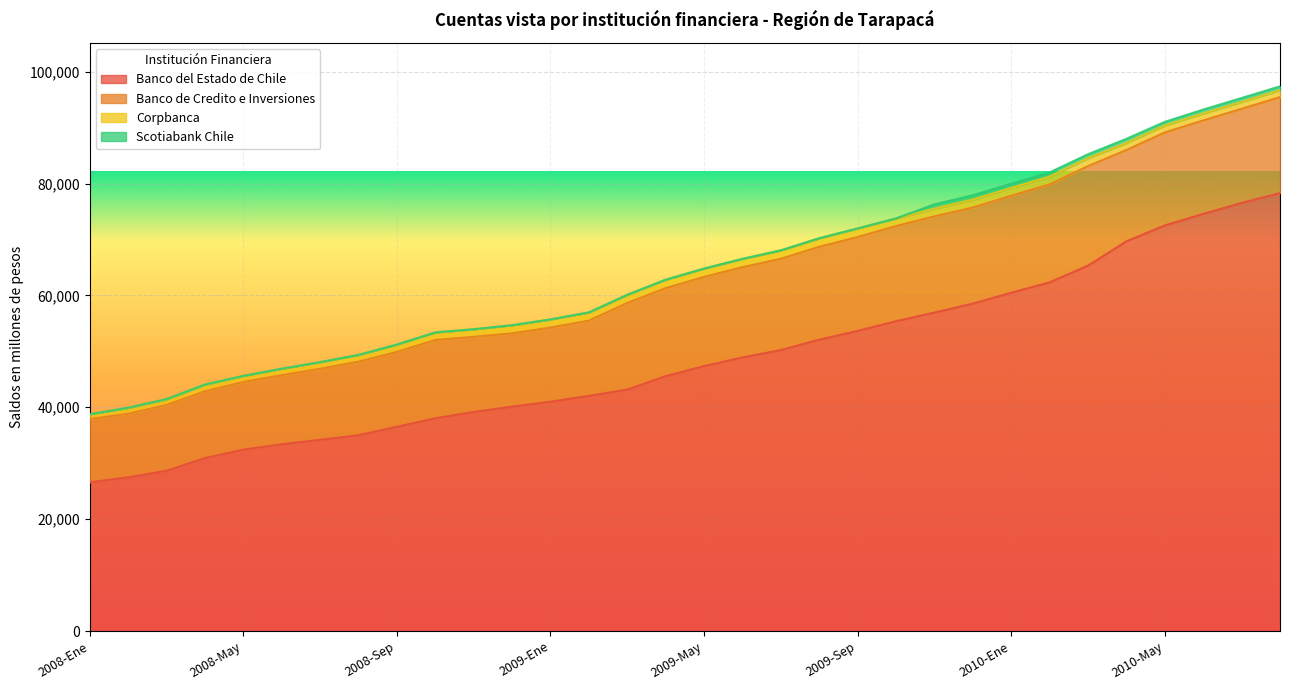

The Scotiabank Chile series shows 1032 at 2010-Ene. True or false?

False